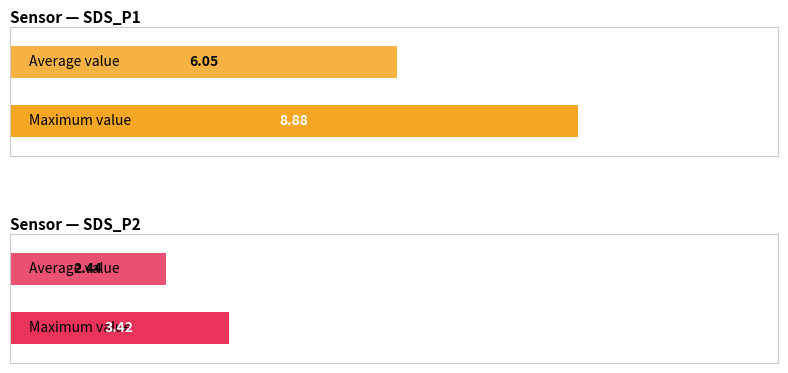

What is the maximum value for SDS_P1?

8.9